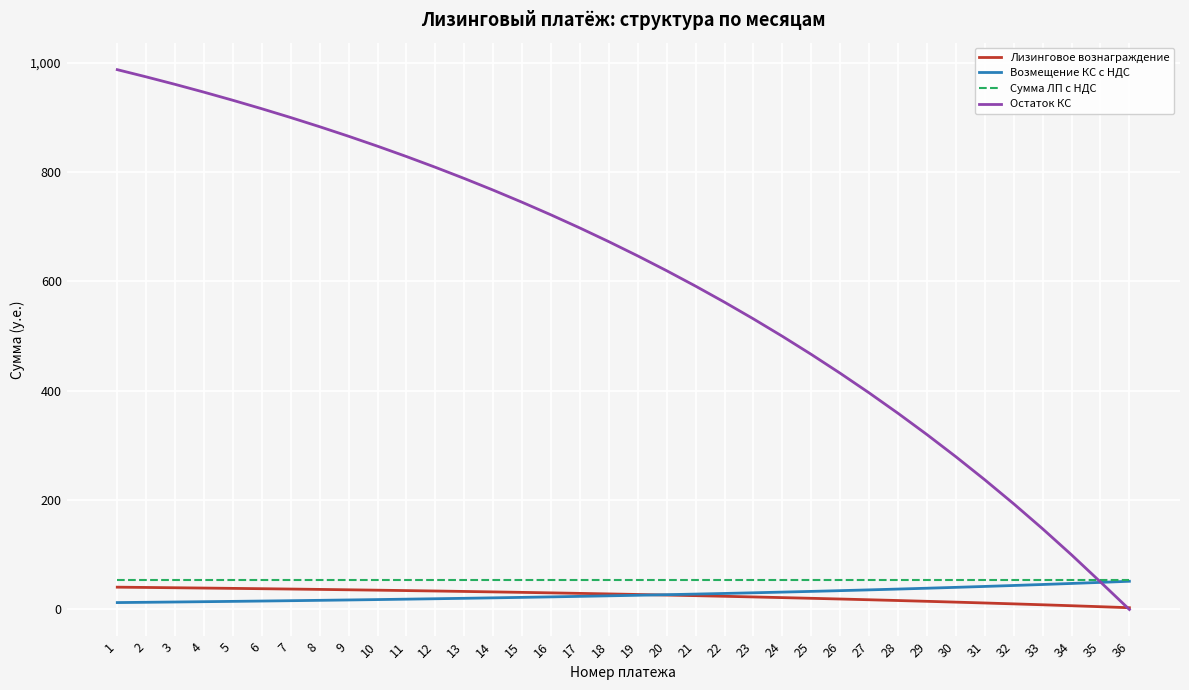

Which series has the widest spread of values?

Остаток КС